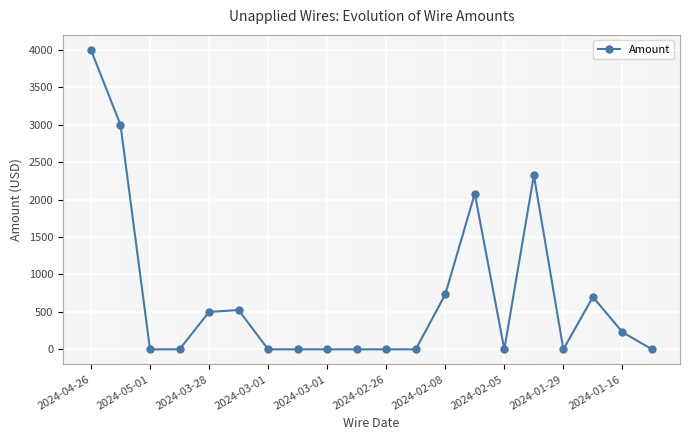

What is the greatest value displayed?

4000.0